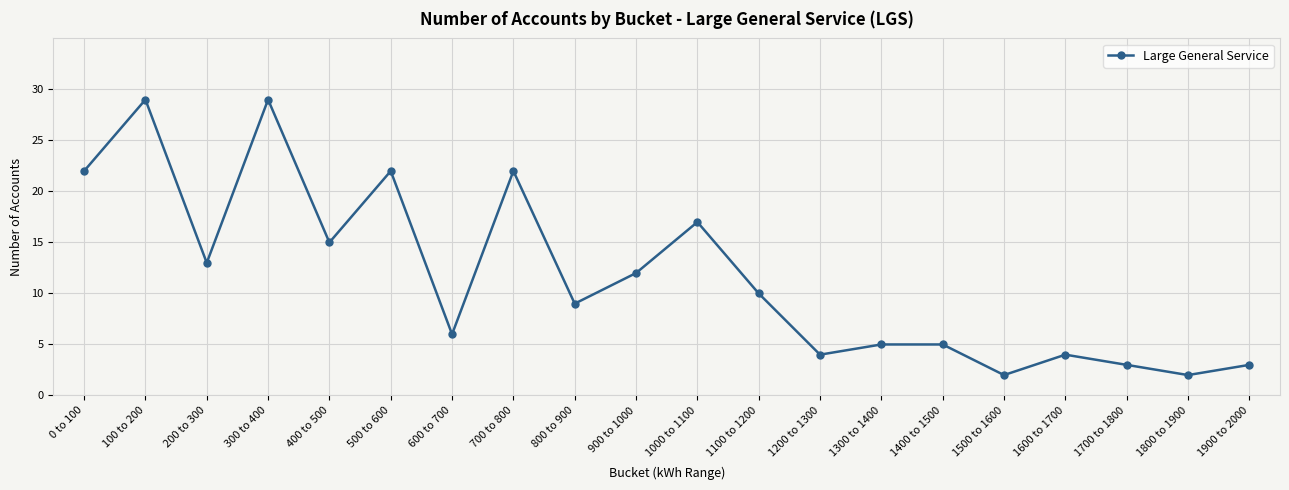

What is the difference between the second highest and second lowest values?

27